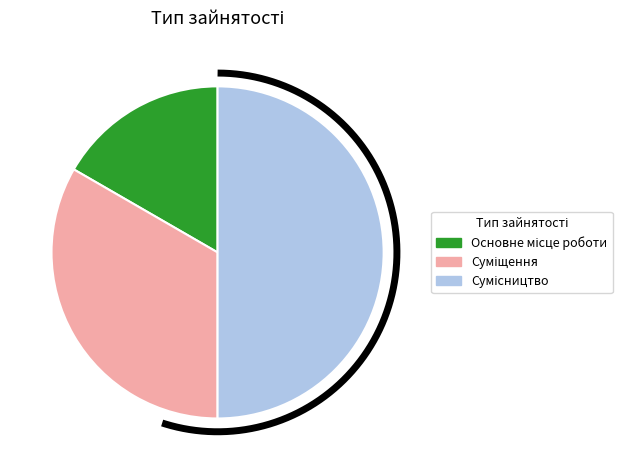

Do Основне місце роботи and Суміщення together represent more than half of the pie?

No